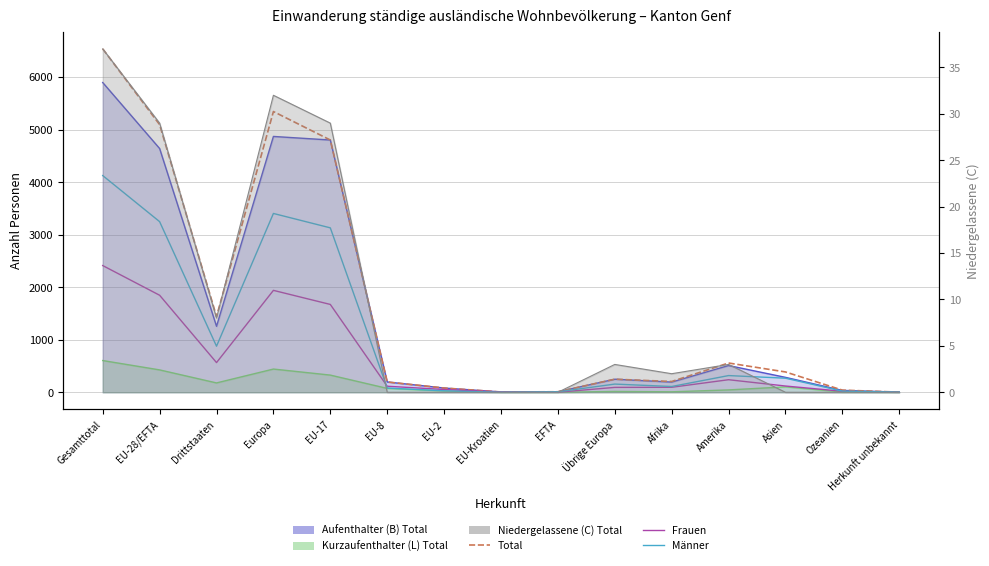

How many lines are shown in the chart?

3